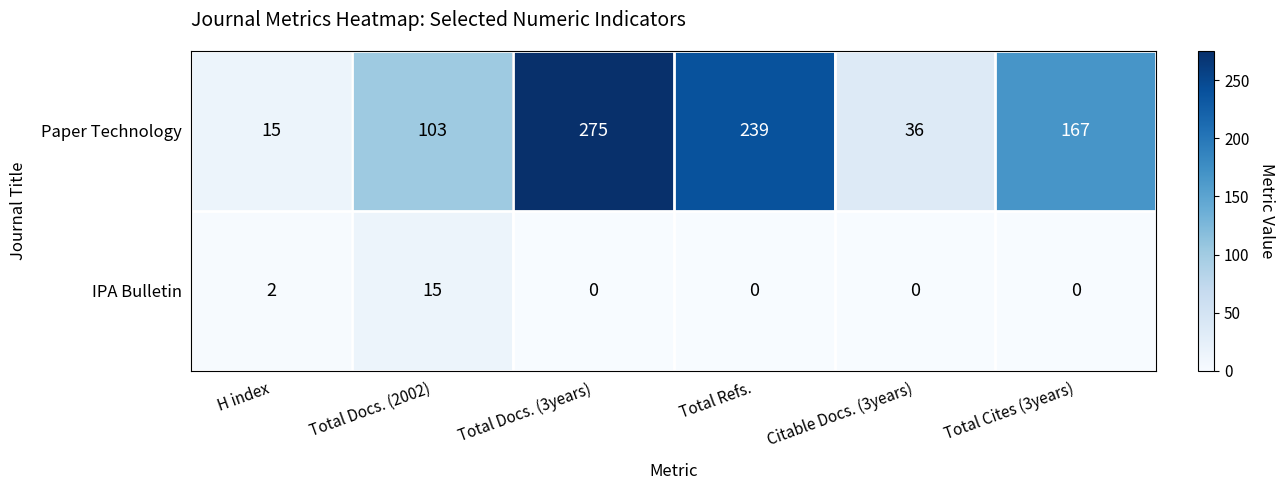

Reading right to left, transcribe all the data shown in this chart.

Paper Technology: 167	36	239	275	103	15
IPA Bulletin: 0	0	0	0	15	2